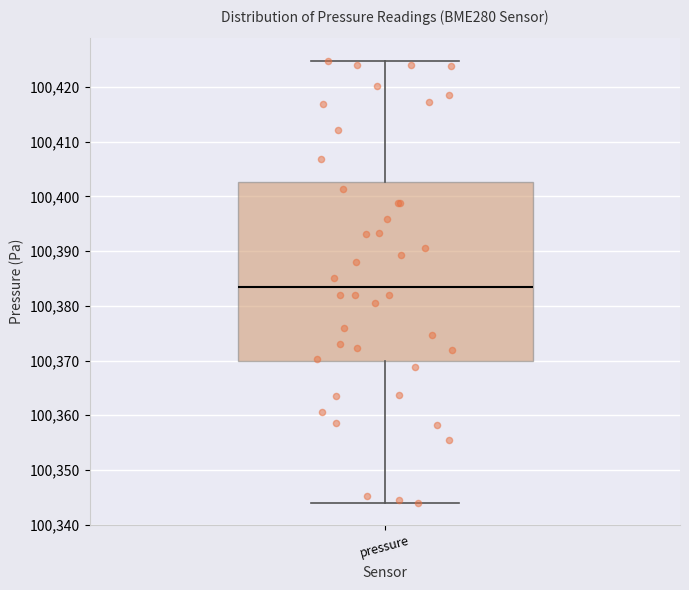

Where does the upper whisker of the box for pressure end on the y-axis? The values are not printed on the chart, so give them approximately, as read against the axis.

100425